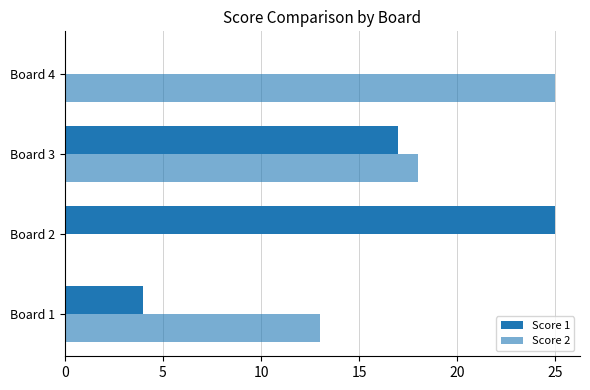

How many series are shown in this chart?

2